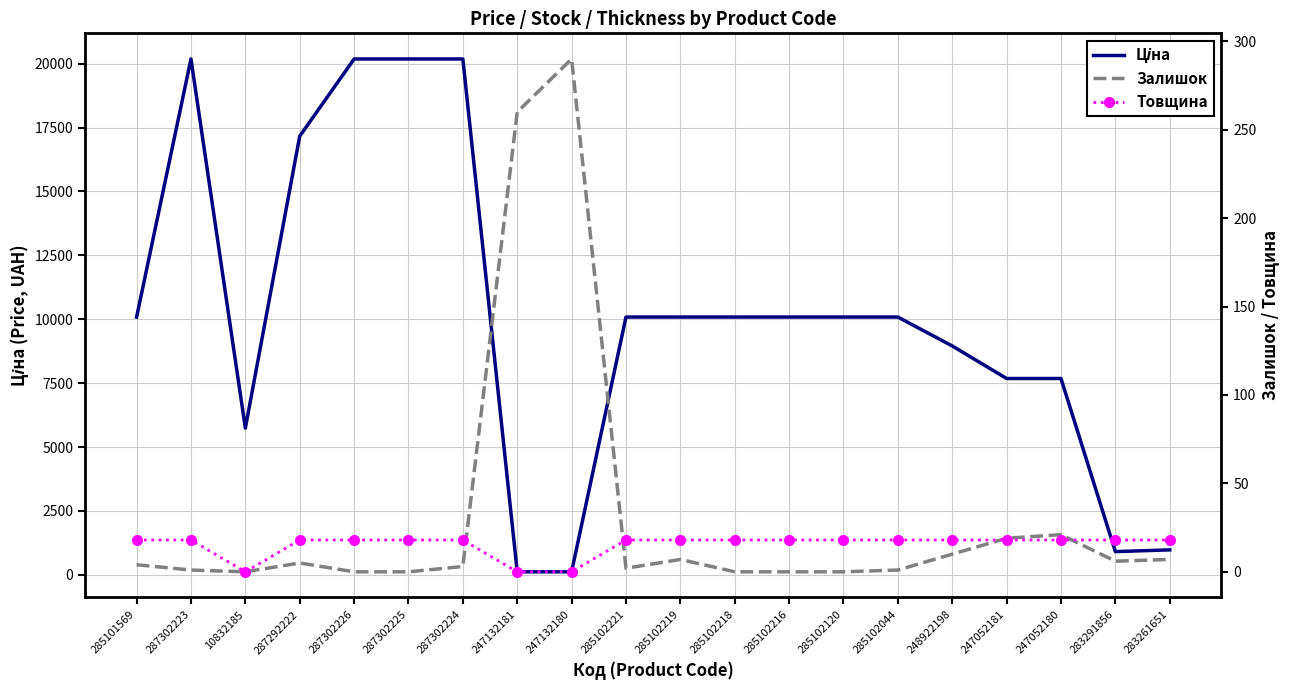

Which label corresponds to the smallest value in the chart?

10832185